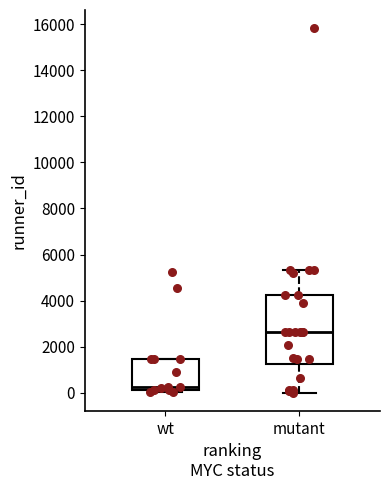

Reading left to right, read every box against the y-axis: the position of its median line, the range the box covers, and the ends of its whiskers. The values are not printed on the chart, so give them approximately, as read against the axis.

wt: median 200 (just above the box's lower edge), box 200 to 1400, whiskers 0 to 1400
mutant: median 2600, box 1200 to 4200, whiskers 0 to 5400